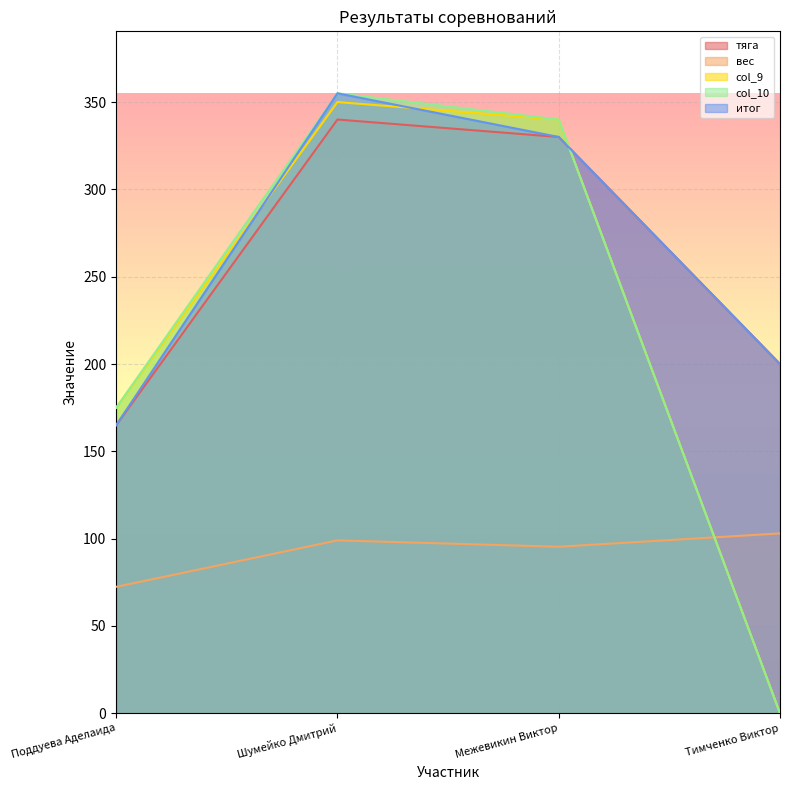

How many итог values are between 200 and 355?

3